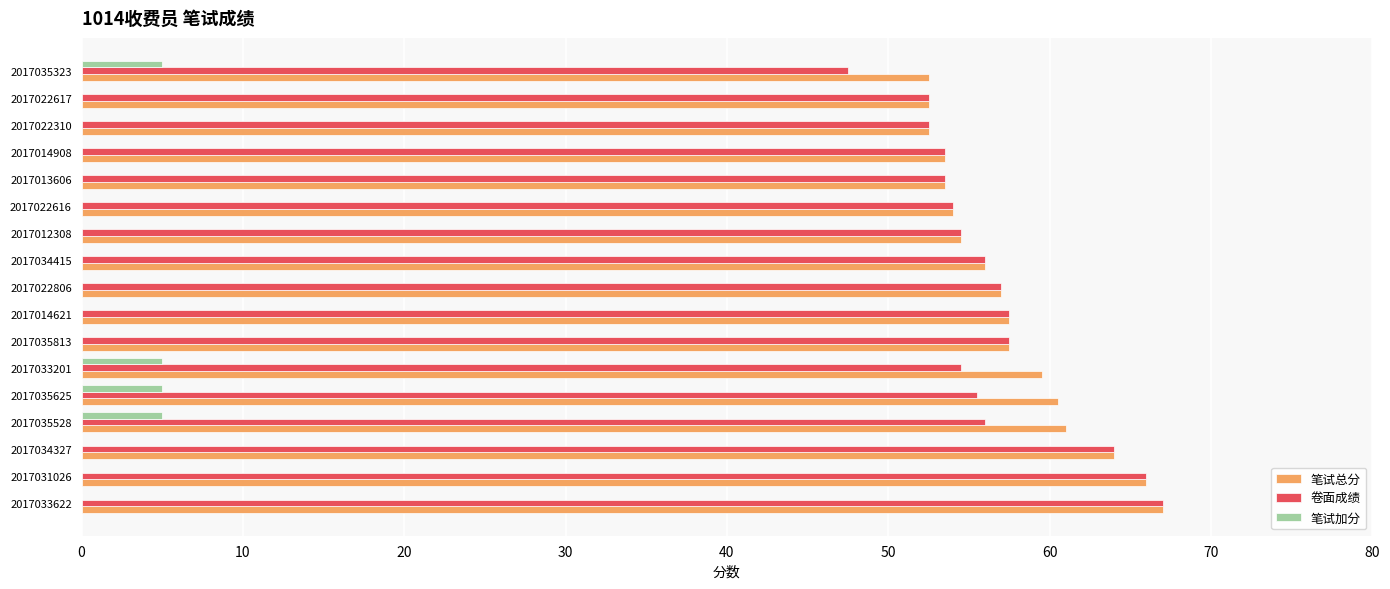

What is the maximum value for 卷面成绩?

67.0